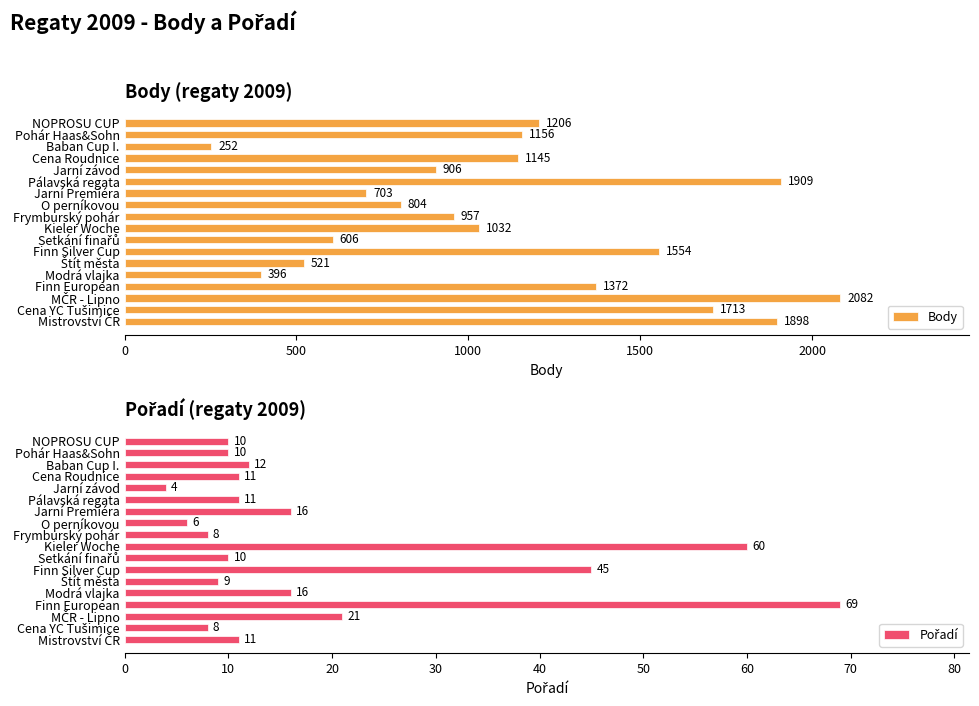

At which label does Body reach its minimum?

Baban Cup I.